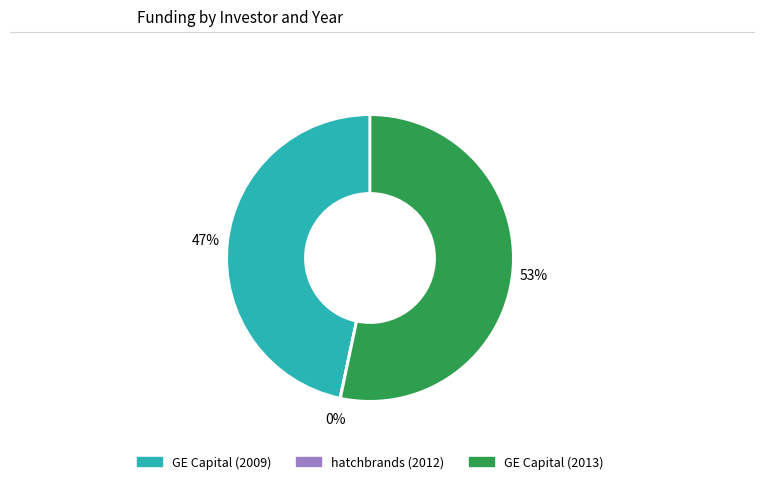

What is the largest slice in the pie chart?

GE Capital (2013)